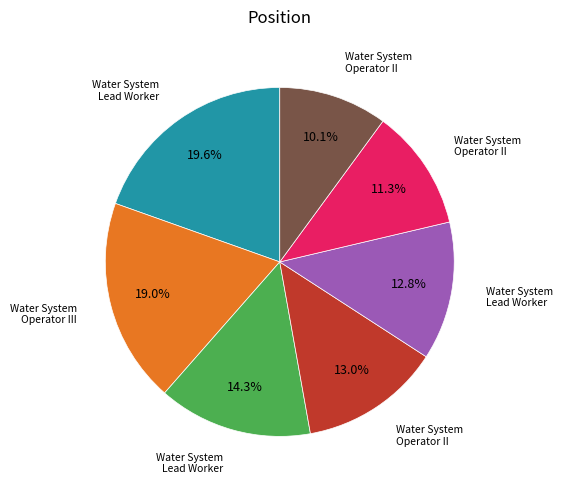

Is there any slice that represents more than half of the pie?

No